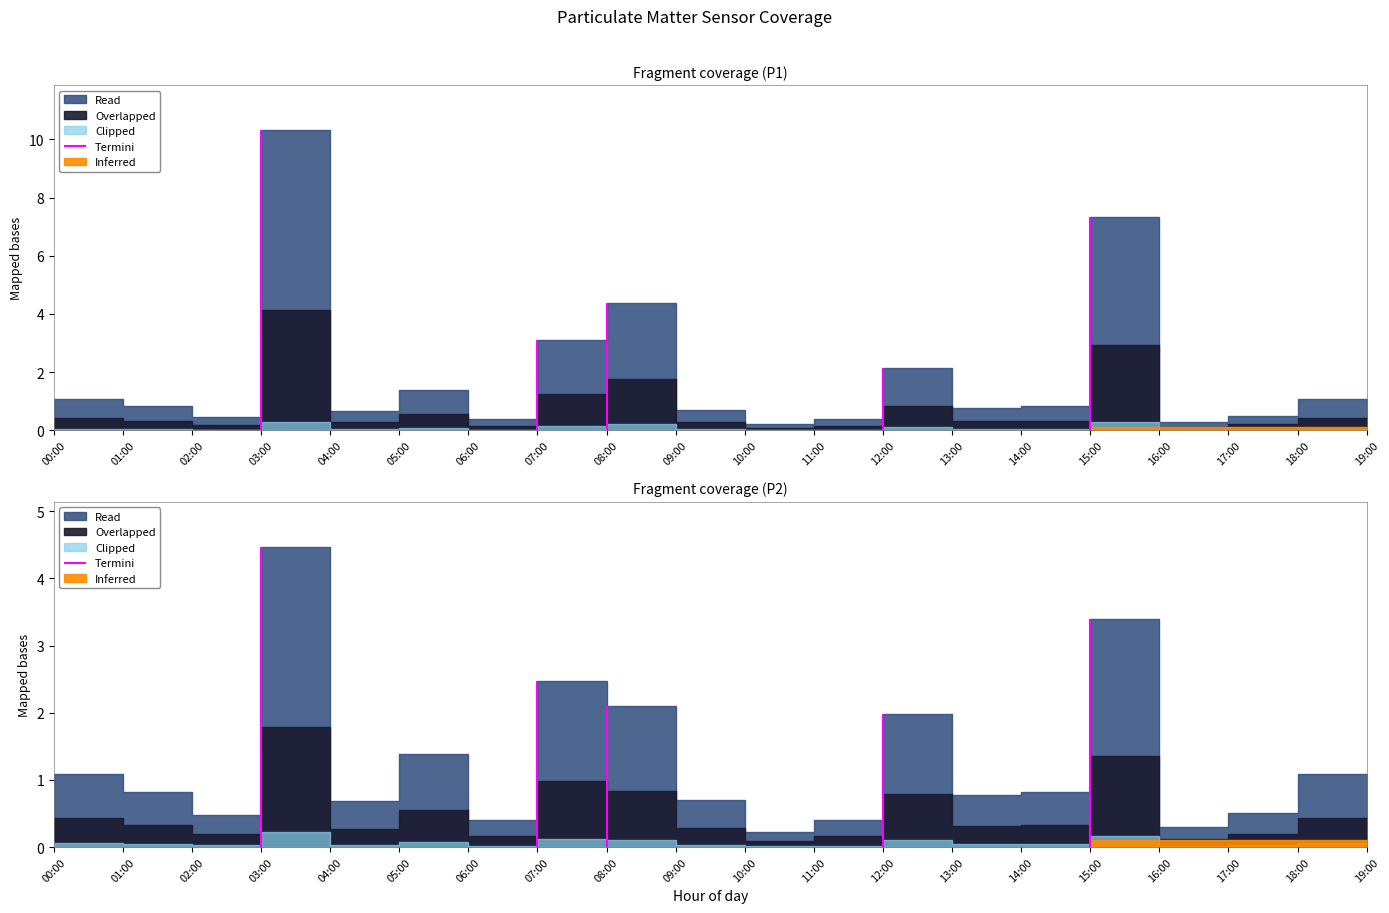

List the series in order of their peak value, lowest first.

P2, P1